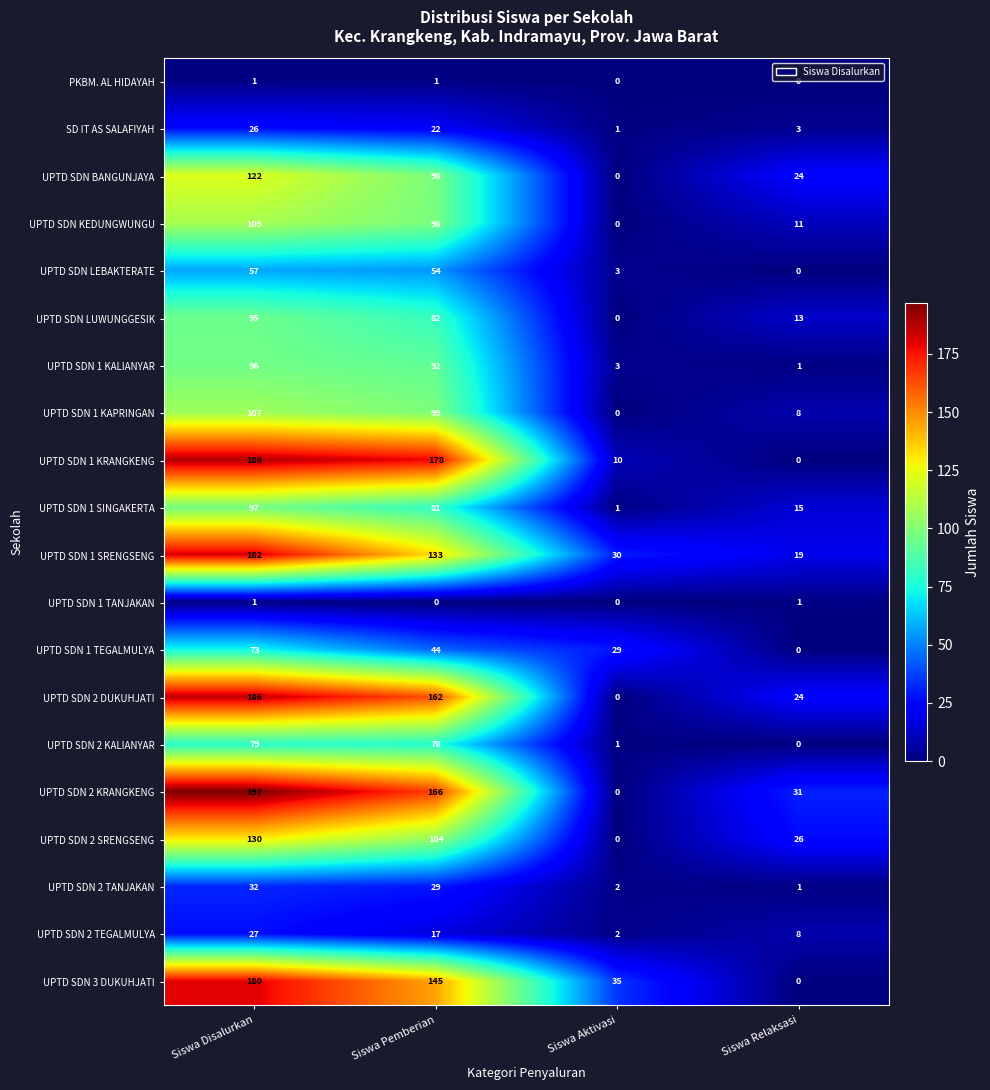

Where is UPTD SDN 2 KRANGKENG nearest to the value 98?

Siswa Relaksasi